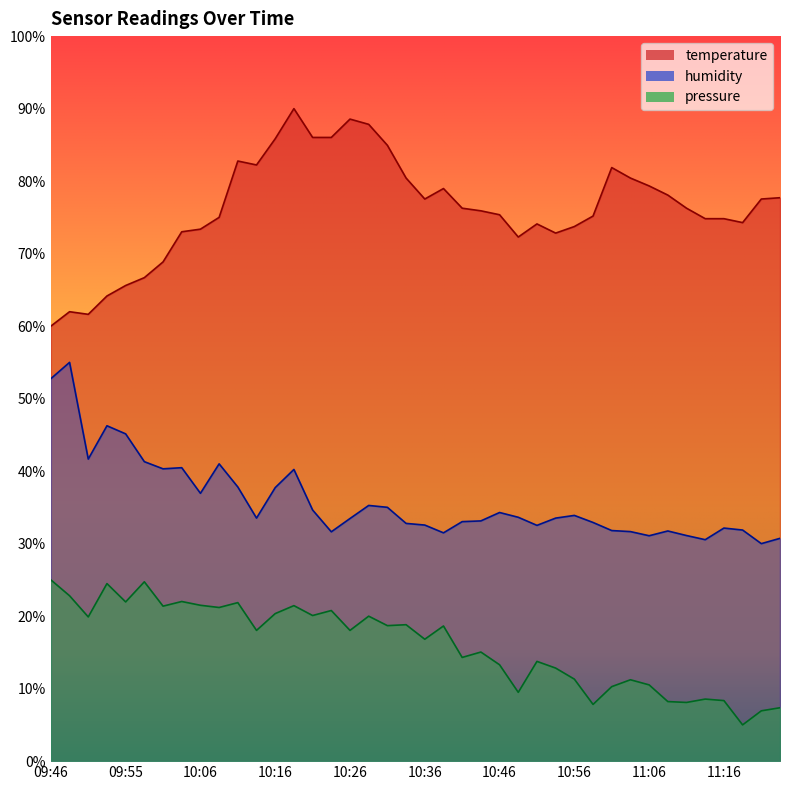

What is the maximum value for temperature?

90.0